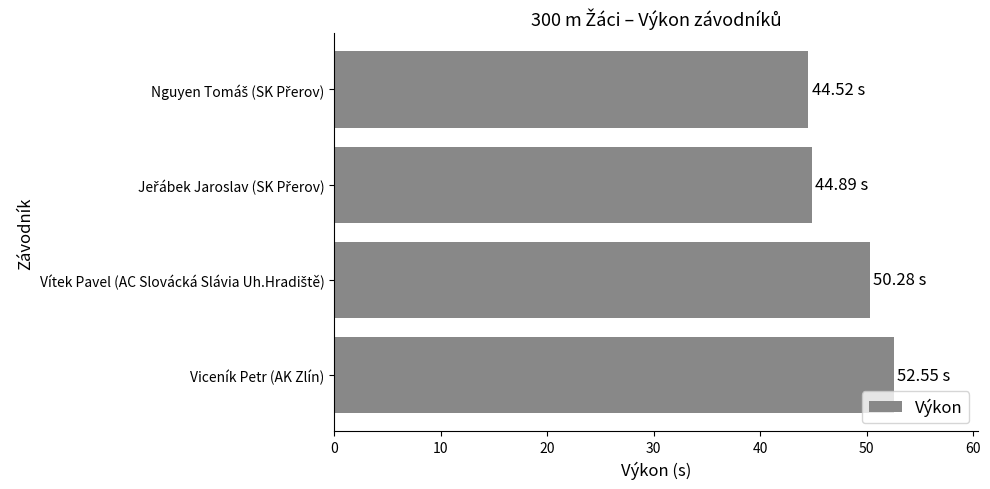

What is the average value?

48.1